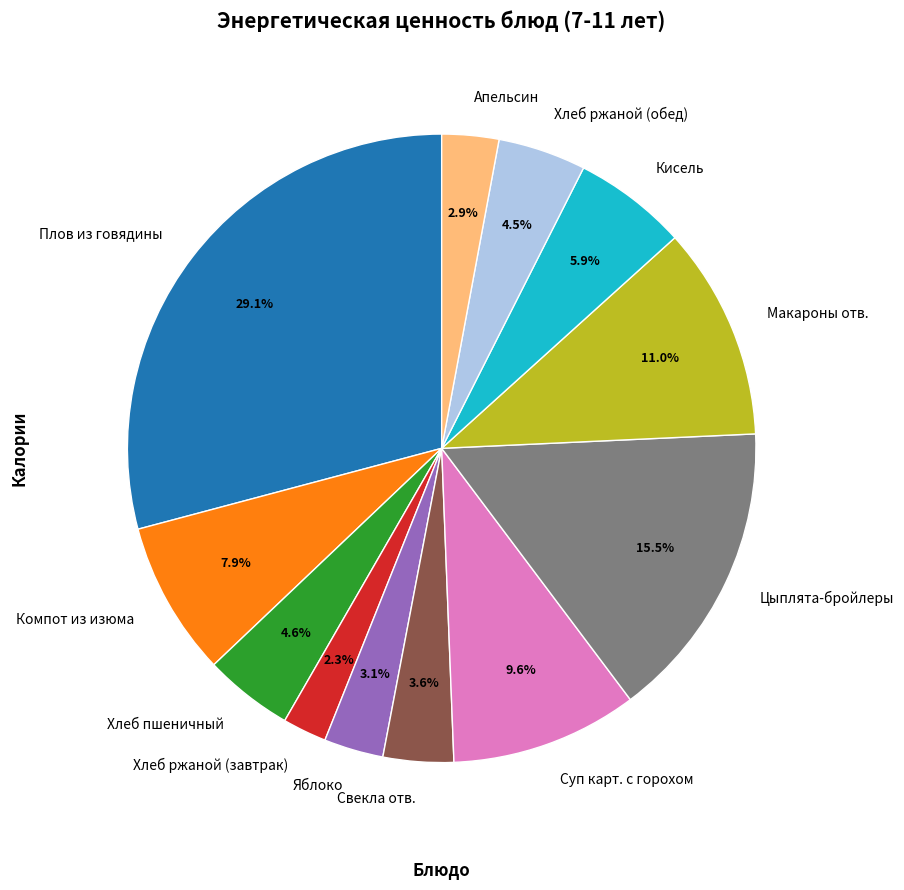

To the nearest percent, what is the average slice percentage?

8%